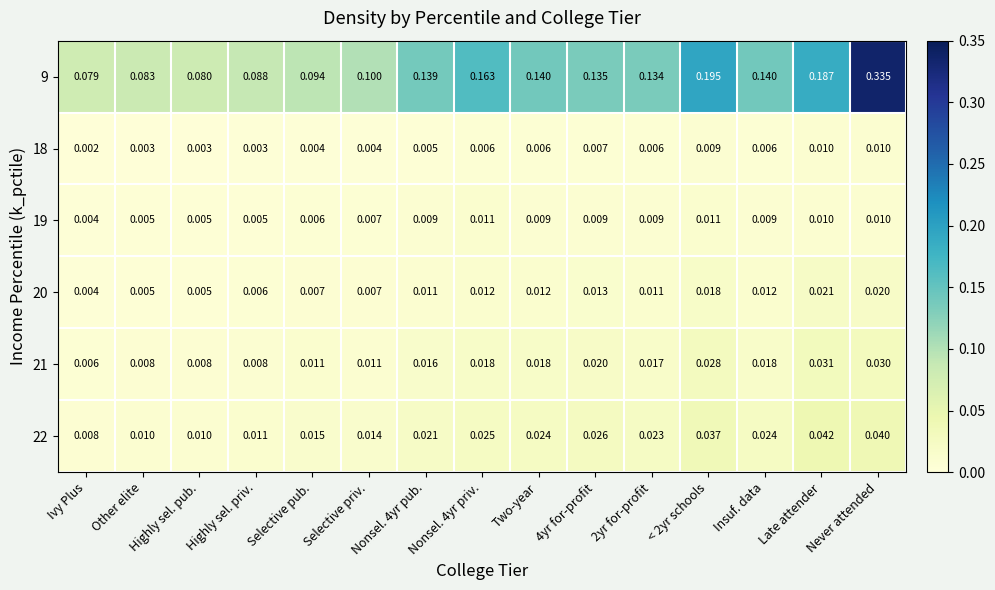

Where is 19 nearest to the value 0?

Ivy Plus